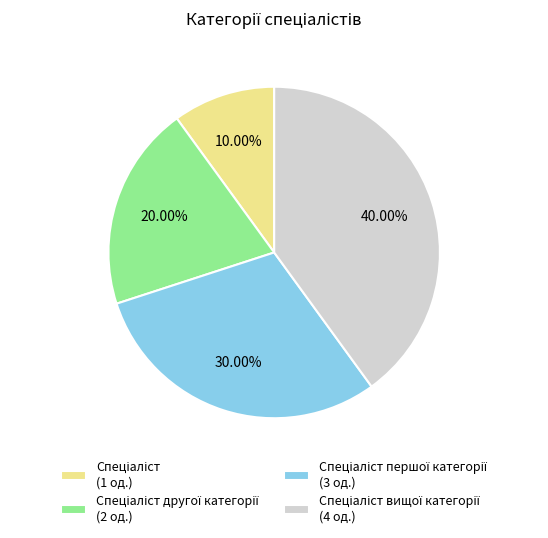

To the nearest percent, what is the average slice percentage?

25%